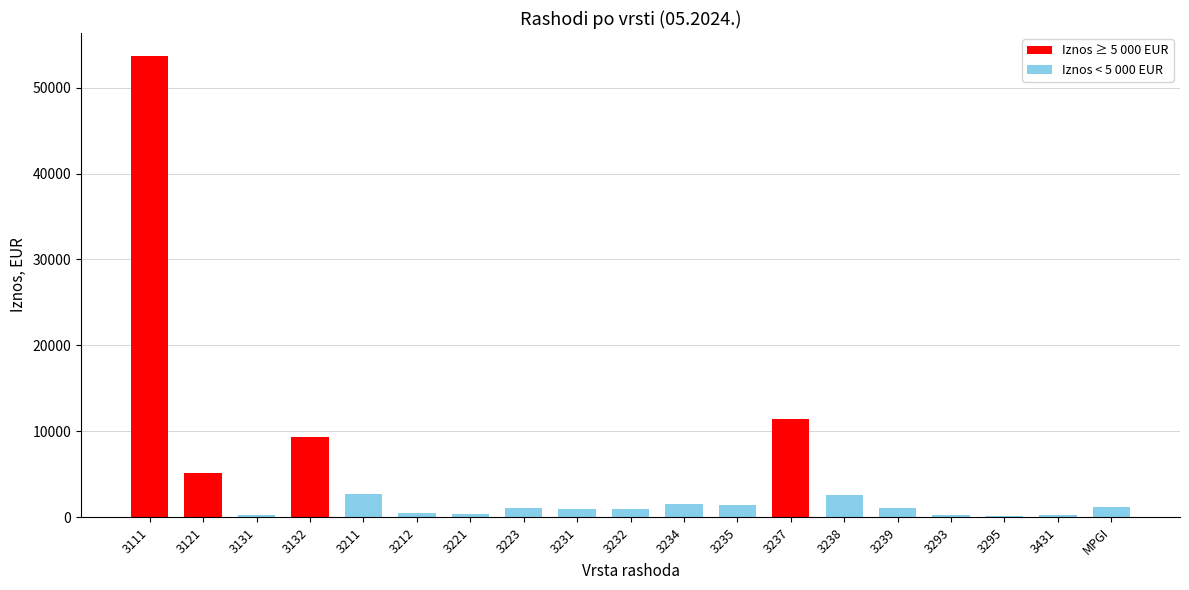

The chart shows a value of 1013.1 at 3239. True or false?

True